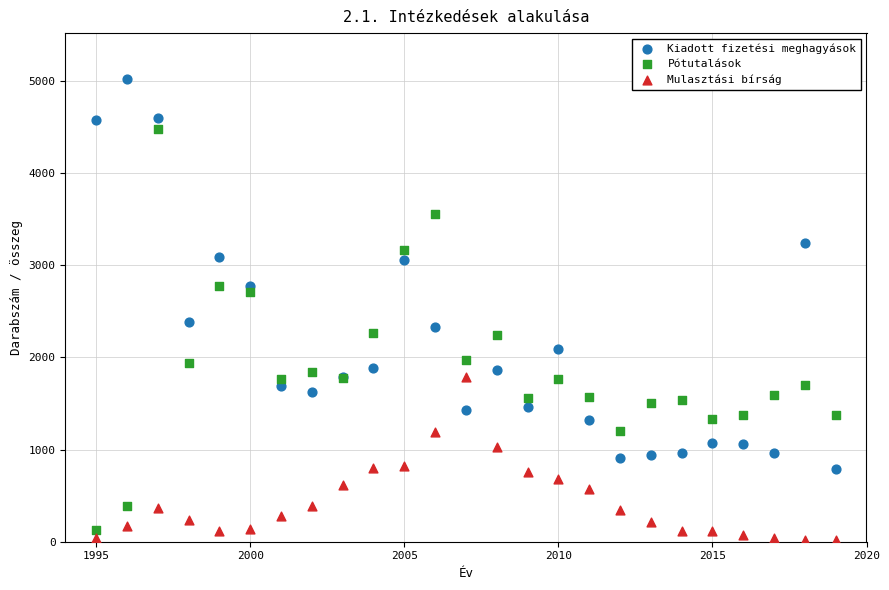

Which series contains the highest Y value?

Kiadott fizetési meghagyások